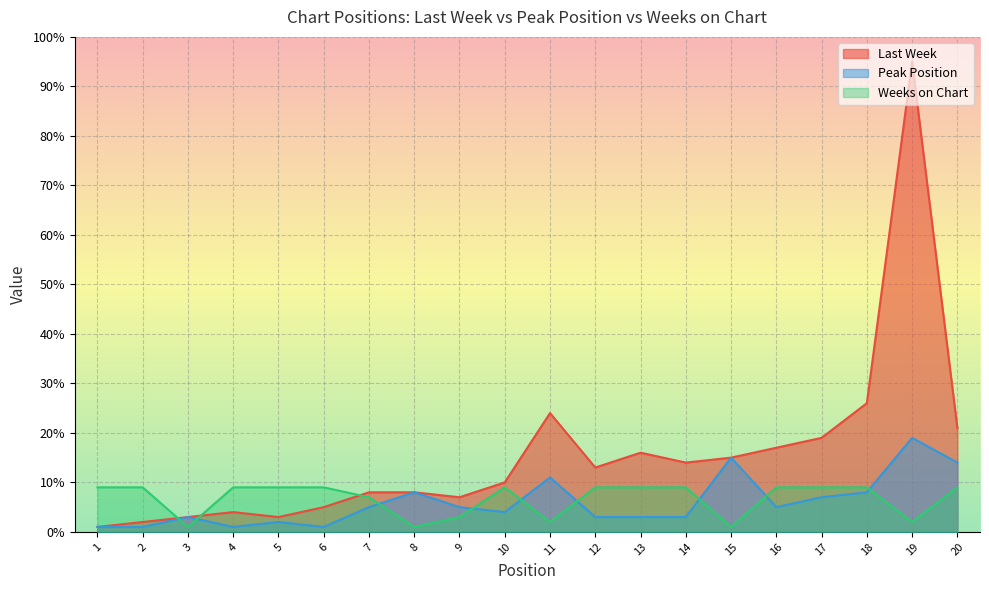

Which series has the largest range (max minus min)?

Last Week